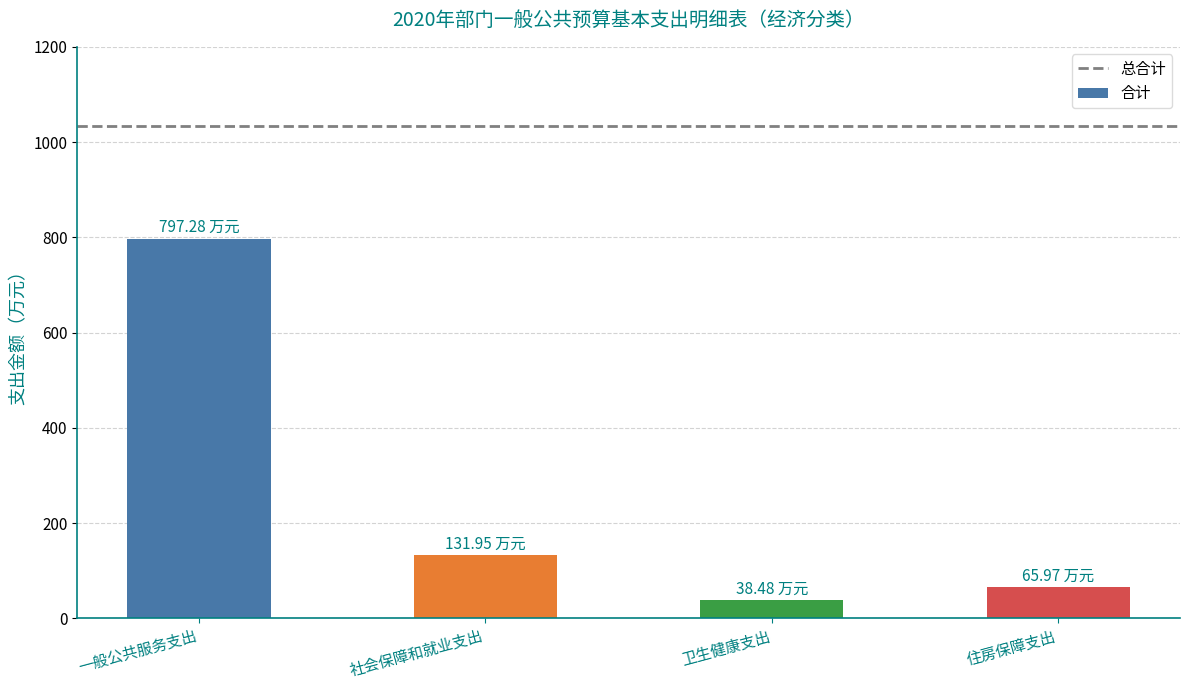

Are the bars horizontal?

No